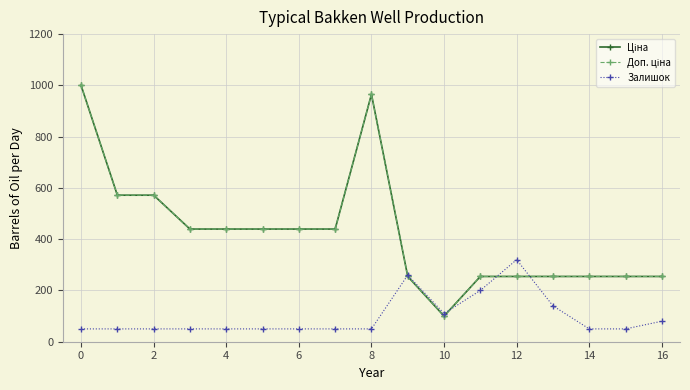

True or false: Ціна and Доп. ціна cross at least once.

False